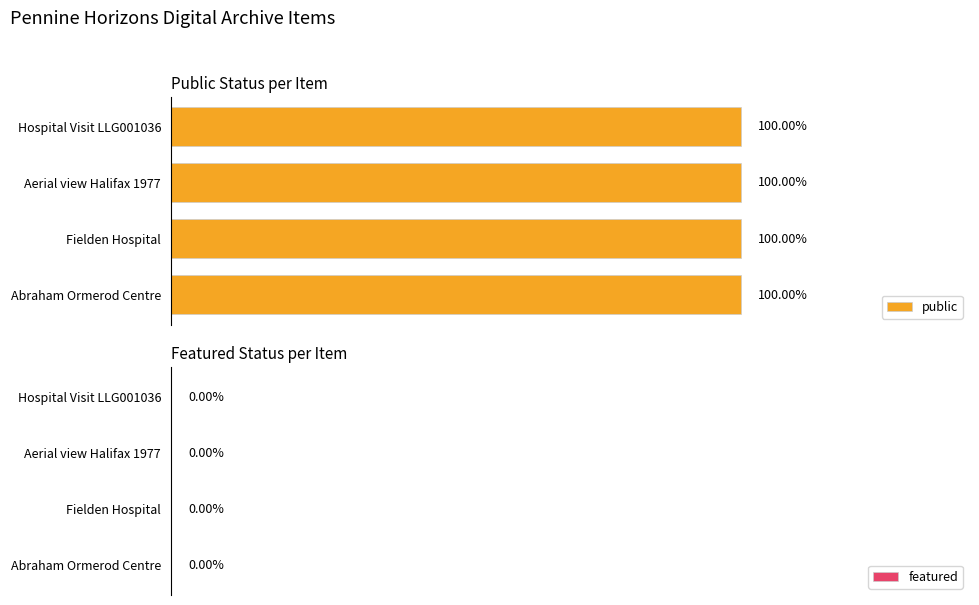

Which series has the widest spread of values?

public